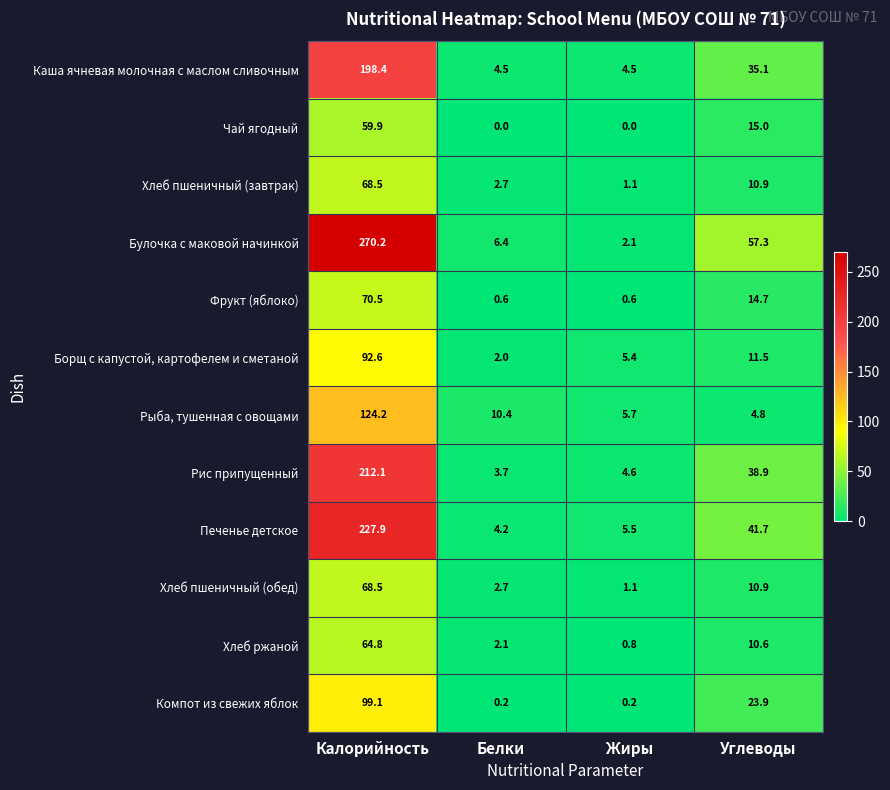

At how many categories does at least one series exceed 91?

1